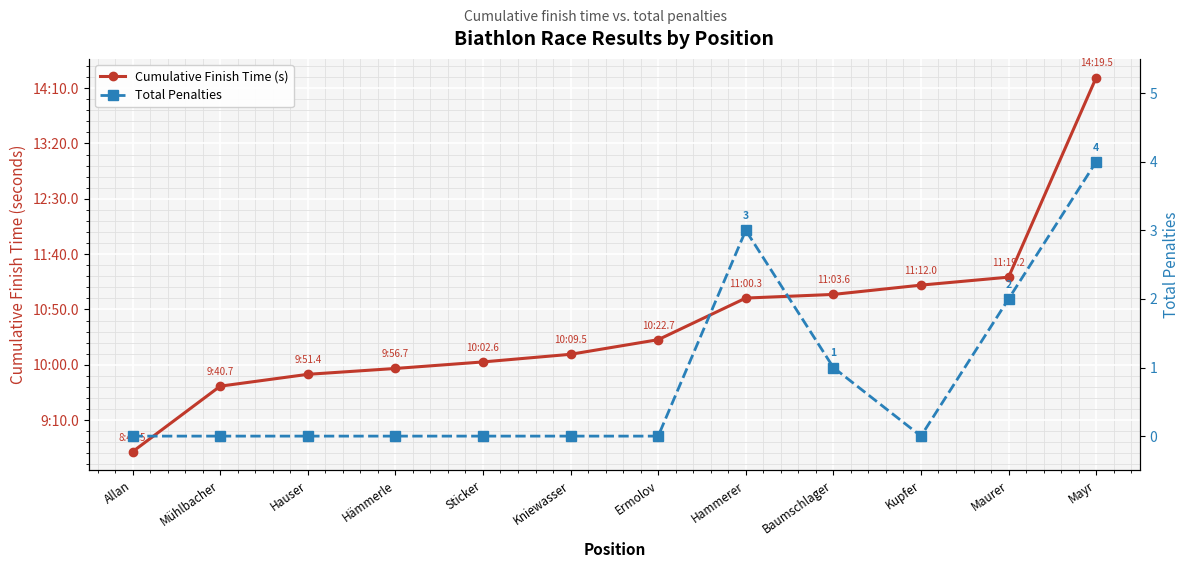

Rank the series at Kniewasser from lowest to highest value.

Total Penalties, Cumulative Finish Time (s)